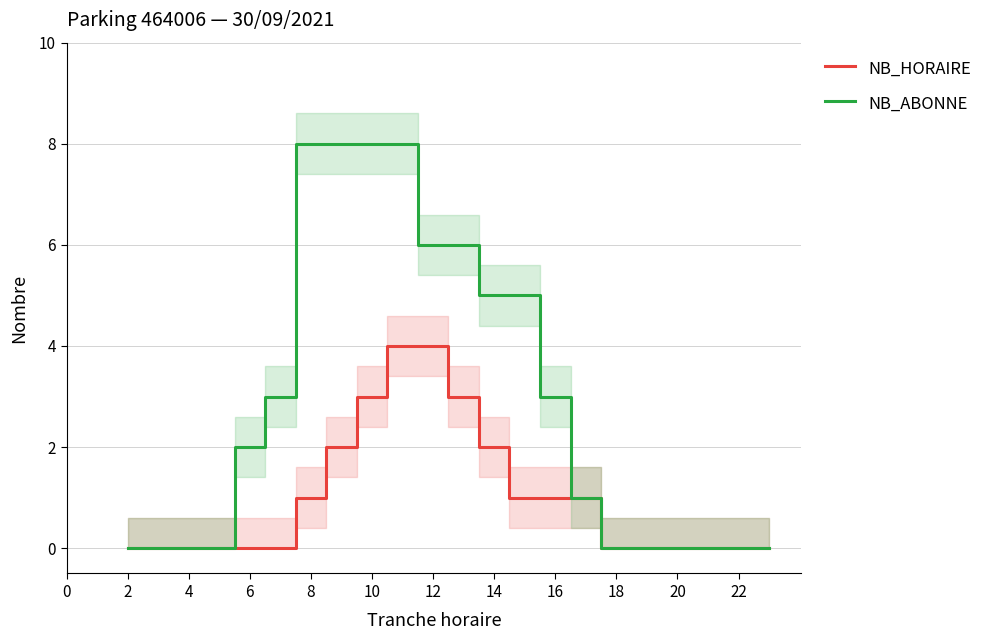

Rank the series by their maximum value, from lowest to highest.

NB_HORAIRE, NB_ABONNE